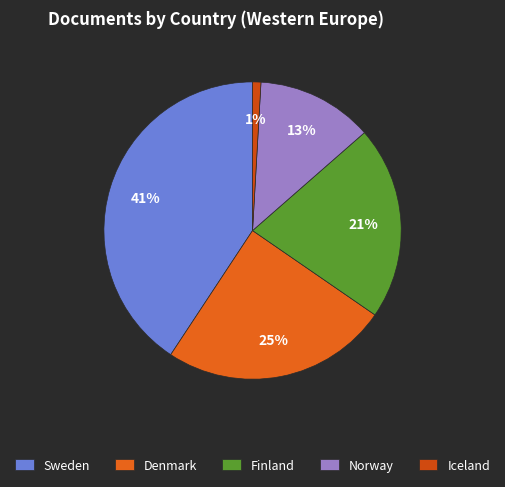

To the nearest percent, what is the difference between the Sweden and Iceland slice percentages?

40%